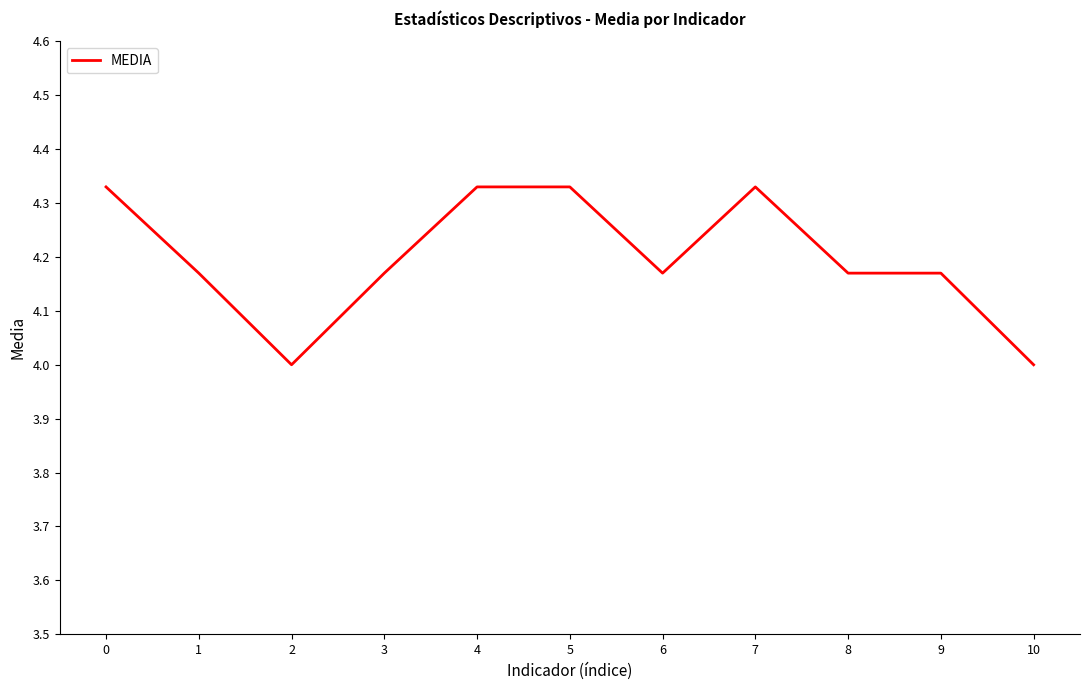

What is the ratio of the value at 4 to the value at 7?

1.0